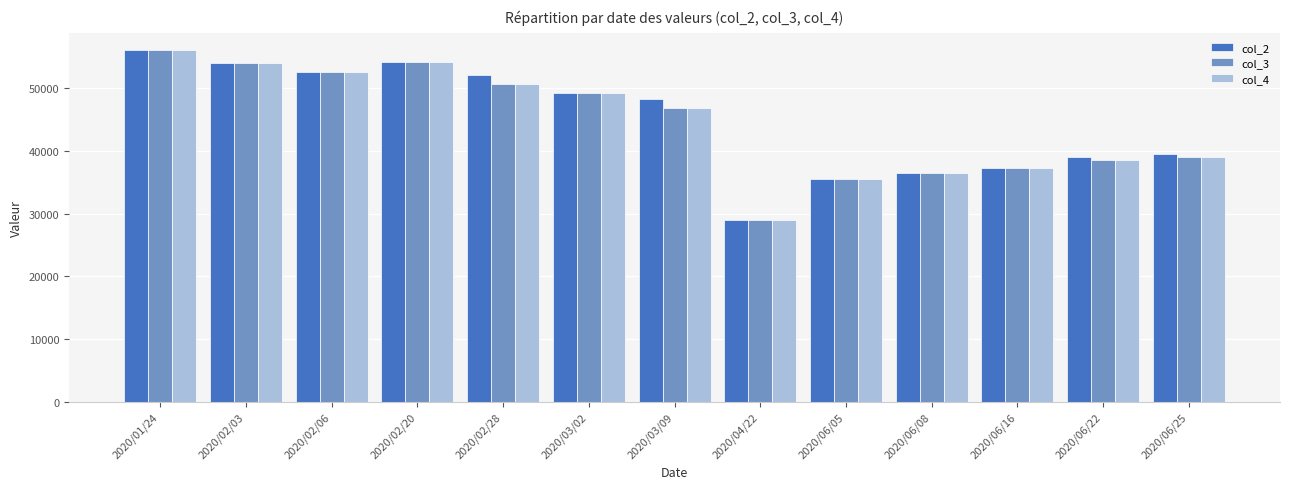

What is the average value of the col_3 series?

44531